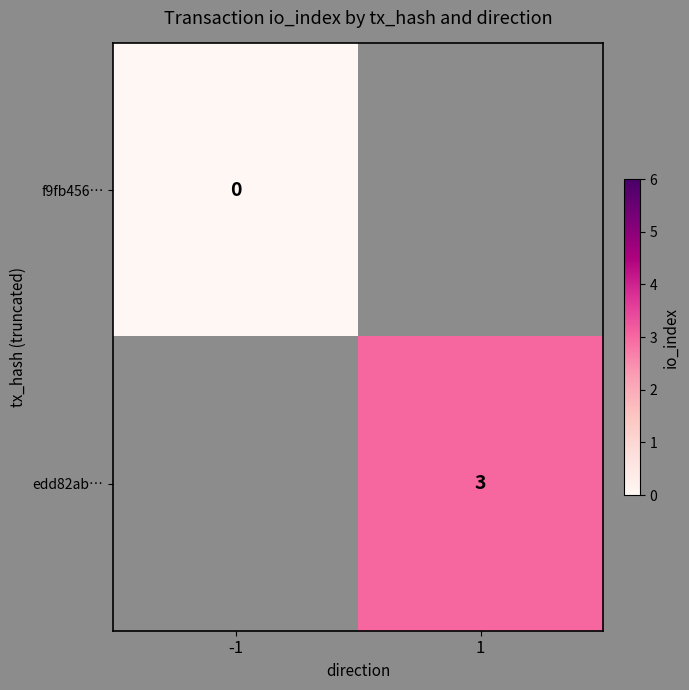

At which category does the chart reach its minimum across all series?

-1